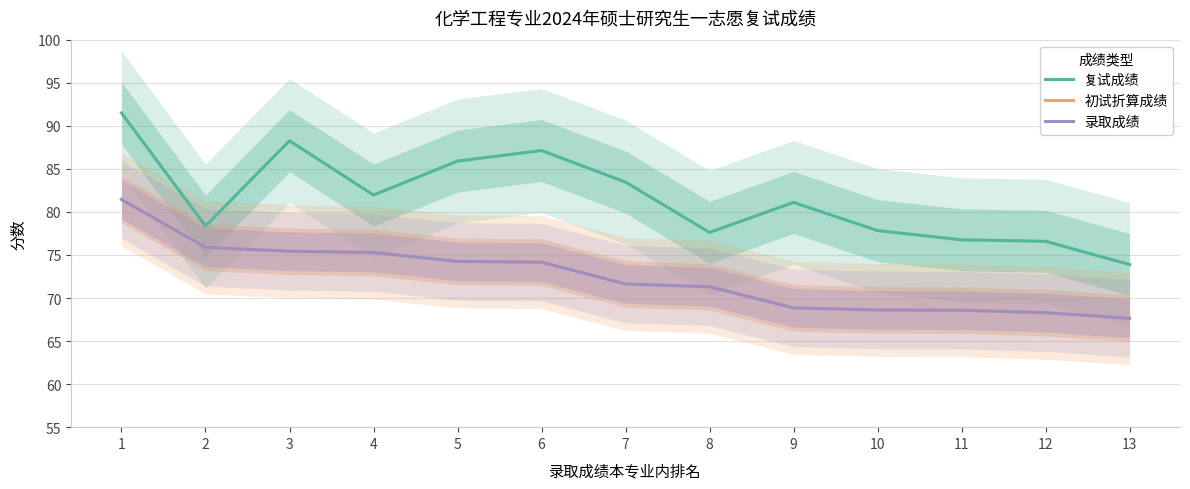

What is the difference between the maximum and minimum values in the 录取成绩 series?

13.8